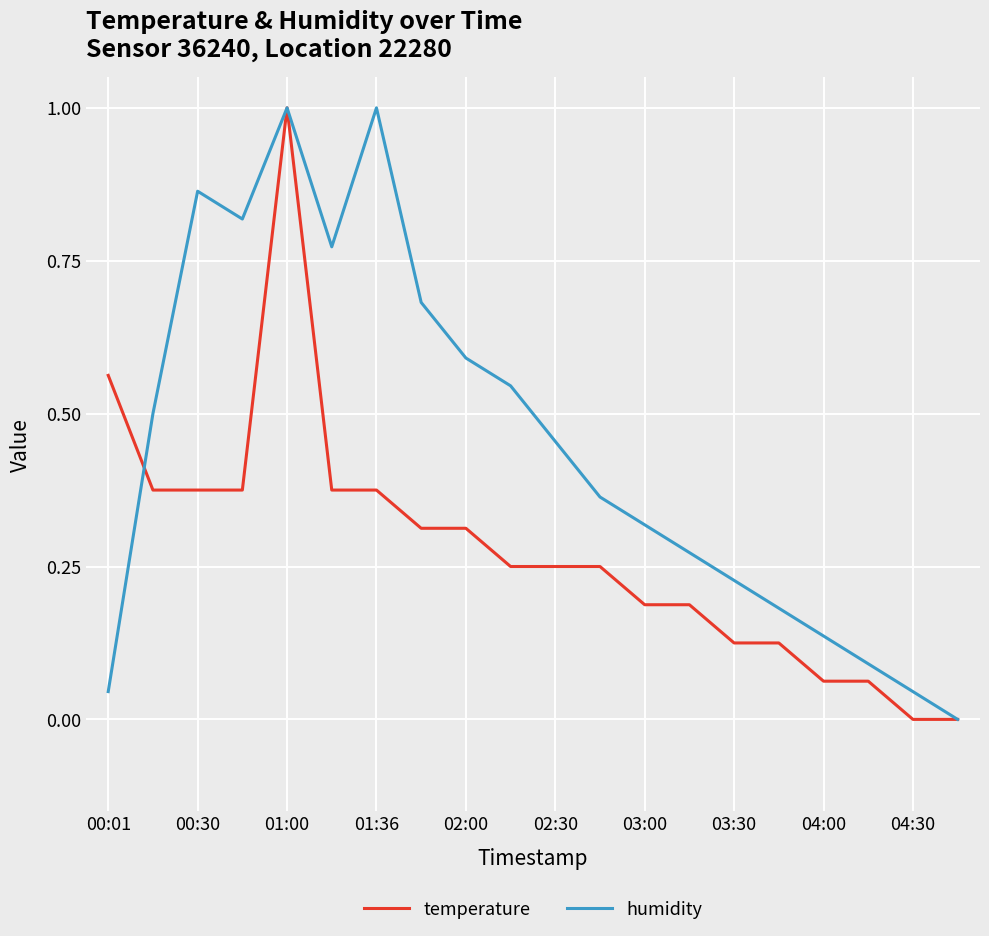

What is the maximum value for humidity?

1.0